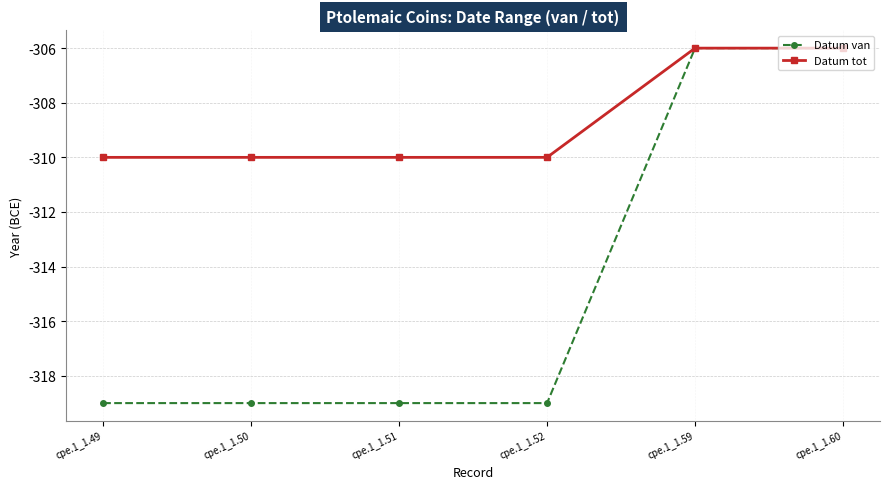

What are all the series names shown in the legend?

Datum van, Datum tot